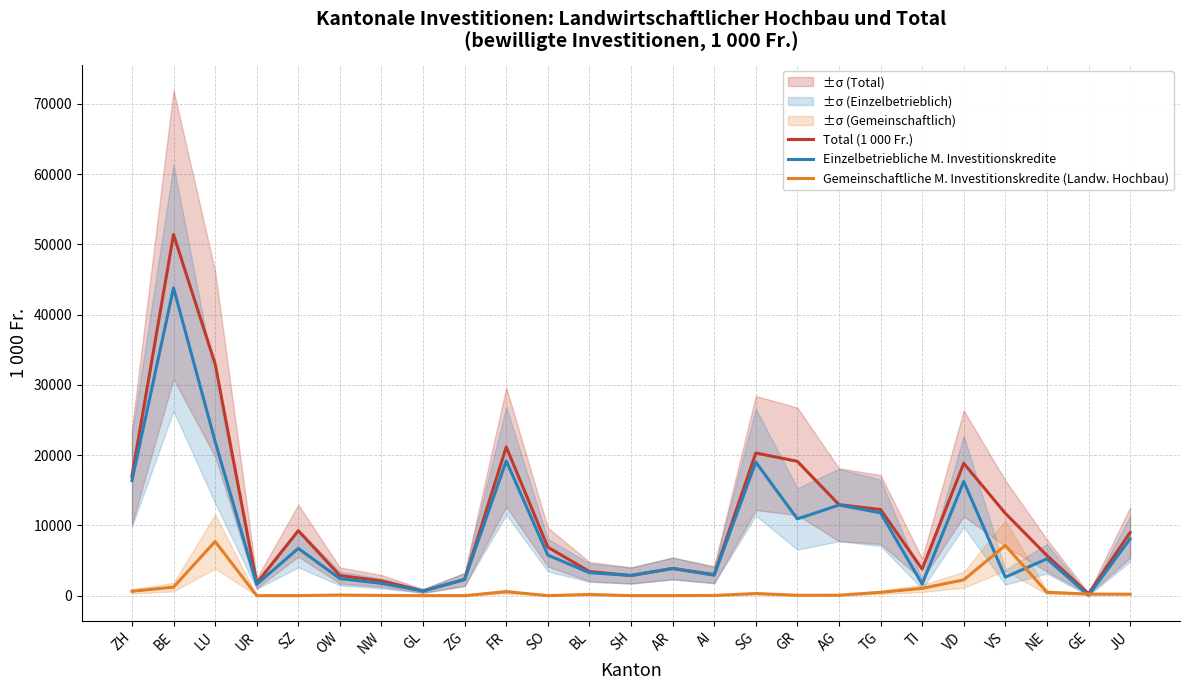

At which category is the sum across all series the highest?

BE